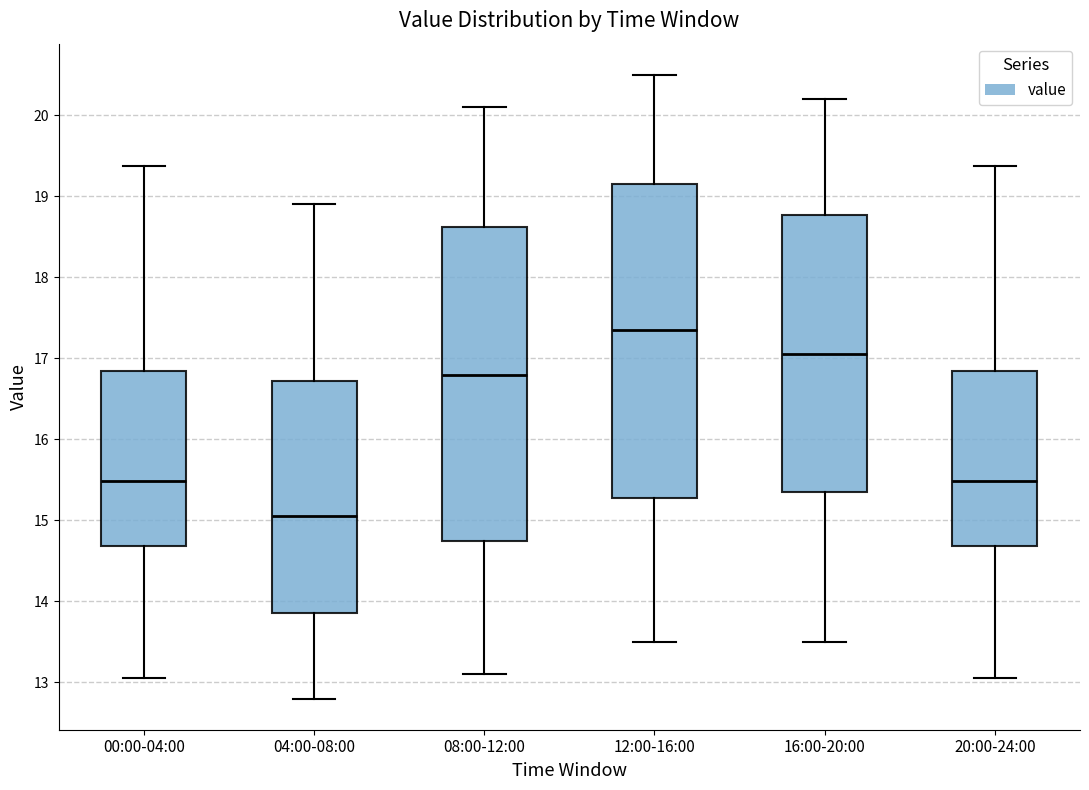

Reading left to right, transcribe this box plot: for each box, give where its median line is, the range the box spans, and where its two whiskers end, as read against the y-axis. The values are not printed on the chart, so give them approximately, as read against the axis.

00:00-04:00: median 15.5, box 14.7 to 16.8, whiskers 13.1 to 19.4
04:00-08:00: median 15.1, box 13.9 to 16.7, whiskers 12.8 to 18.9
08:00-12:00: median 16.8, box 14.8 to 18.6, whiskers 13.1 to 20.1
12:00-16:00: median 17.4, box 15.3 to 19.2, whiskers 13.5 to 20.5
16:00-20:00: median 17.1, box 15.4 to 18.8, whiskers 13.5 to 20.2
20:00-24:00: median 15.5, box 14.7 to 16.8, whiskers 13.1 to 19.4